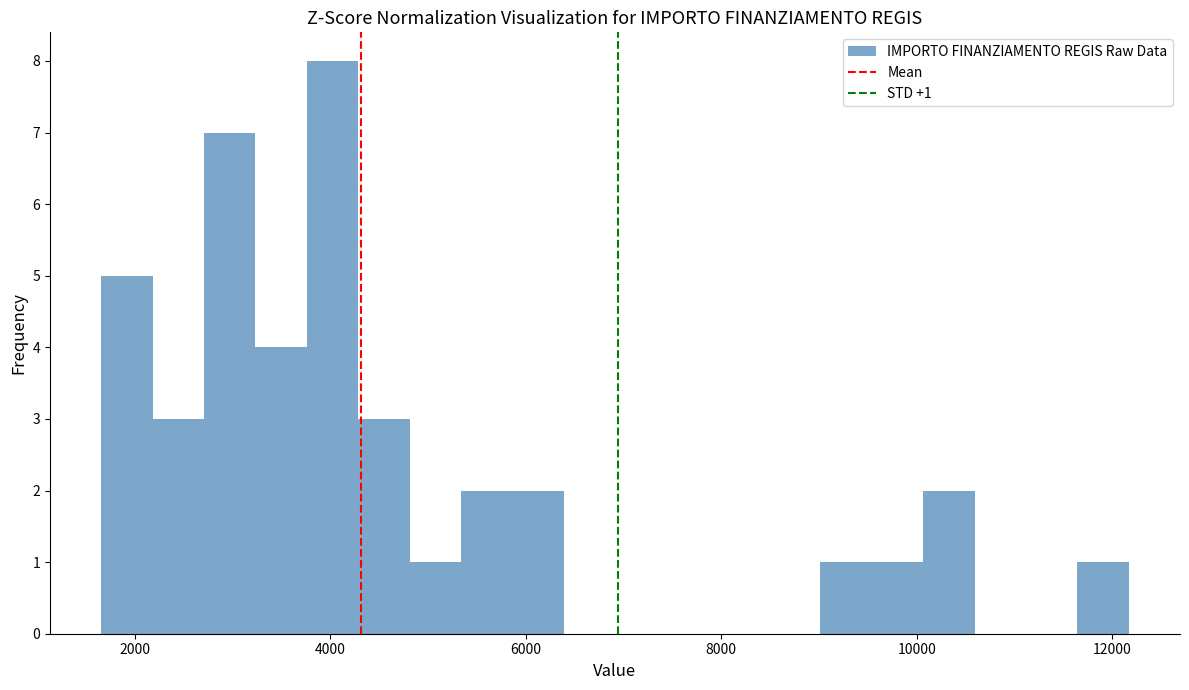

Read against the x-axis, roughly where is the centre of the tallest bar?

4000